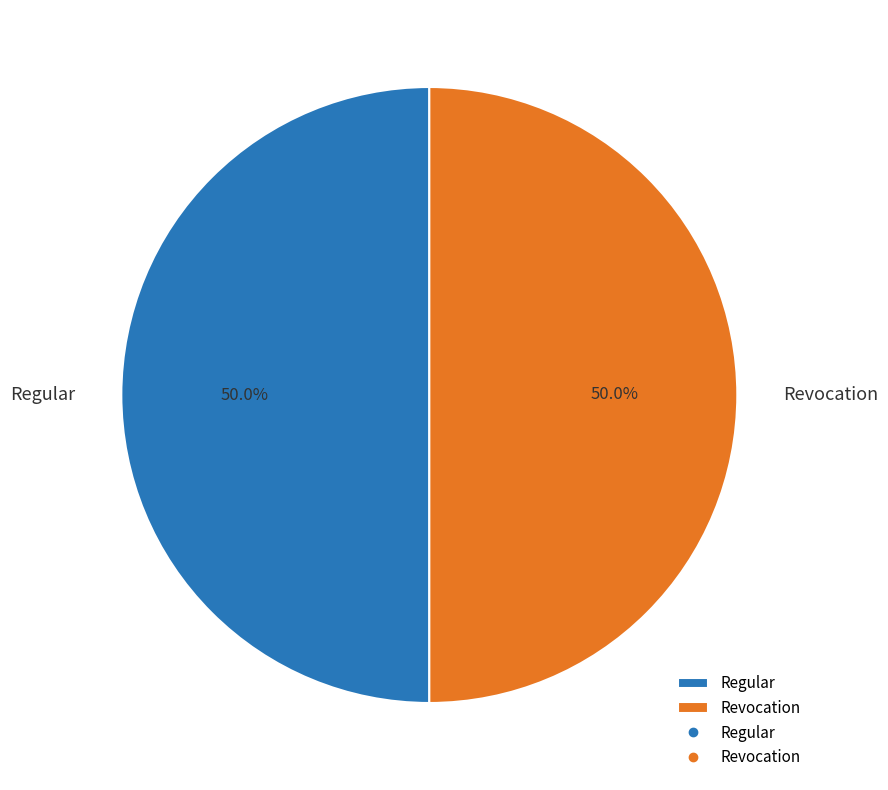

What percentage do Revocation and Regular together represent?

100.0%